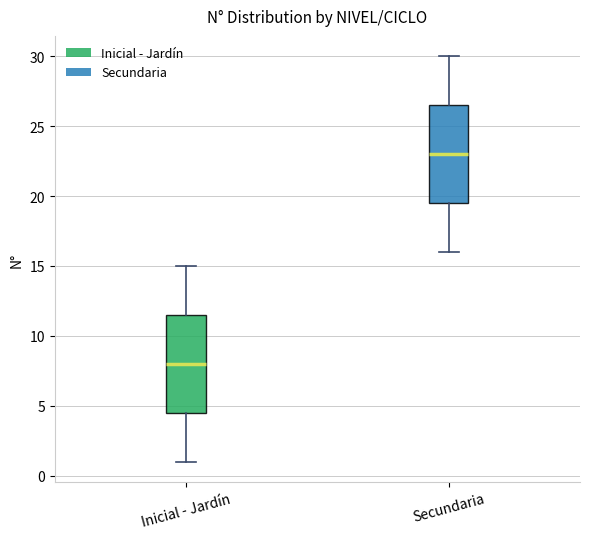

Which box's median line is the lowest?

Inicial - Jardín